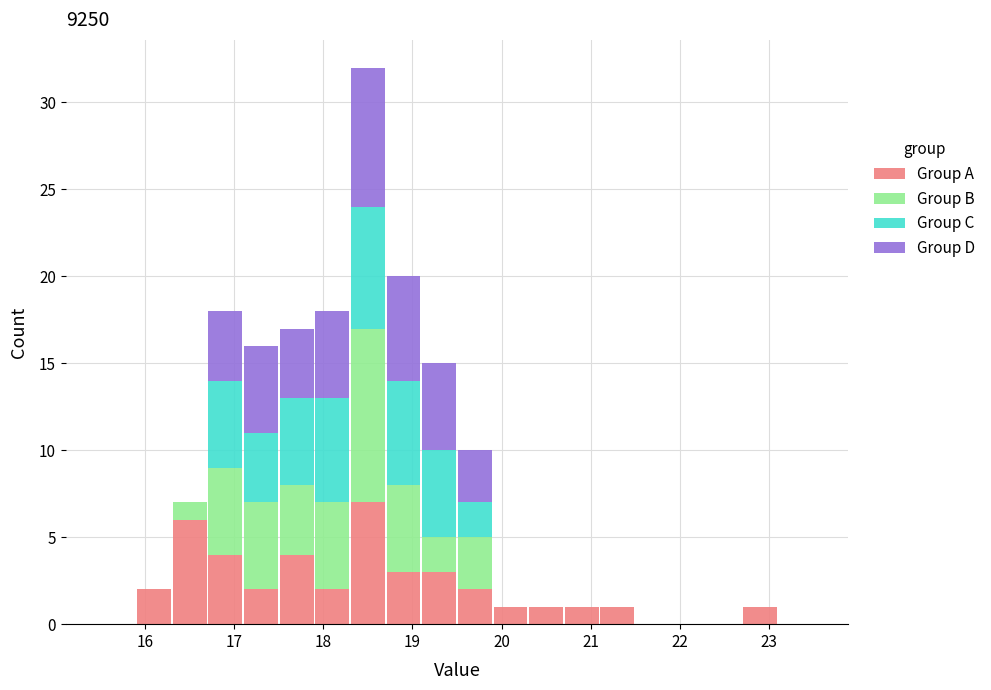

Reading left to right, transcribe this chart: for each stacked bar, give the range it covers on the x-axis and its total height. The values are not printed on the chart, so give them approximately, as read against the axis.

15.5 to 15.9: 0
15.9 to 16.3: 2
16.3 to 16.7: 7
16.7 to 17.1: 18
17.1 to 17.5: 16
17.5 to 17.9: 17
17.9 to 18.3: 18
18.3 to 18.7: 32
18.7 to 19.1: 20
19.1 to 19.5: 15
19.5 to 19.9: 10
19.9 to 20.3: 1
20.3 to 20.7: 1
20.7 to 21.1: 1
21.1 to 21.5: 1
21.5 to 21.9: 0
21.9 to 22.3: 0
22.3 to 22.7: 0
22.7 to 23.1: 1
23.1 to 23.5: 0